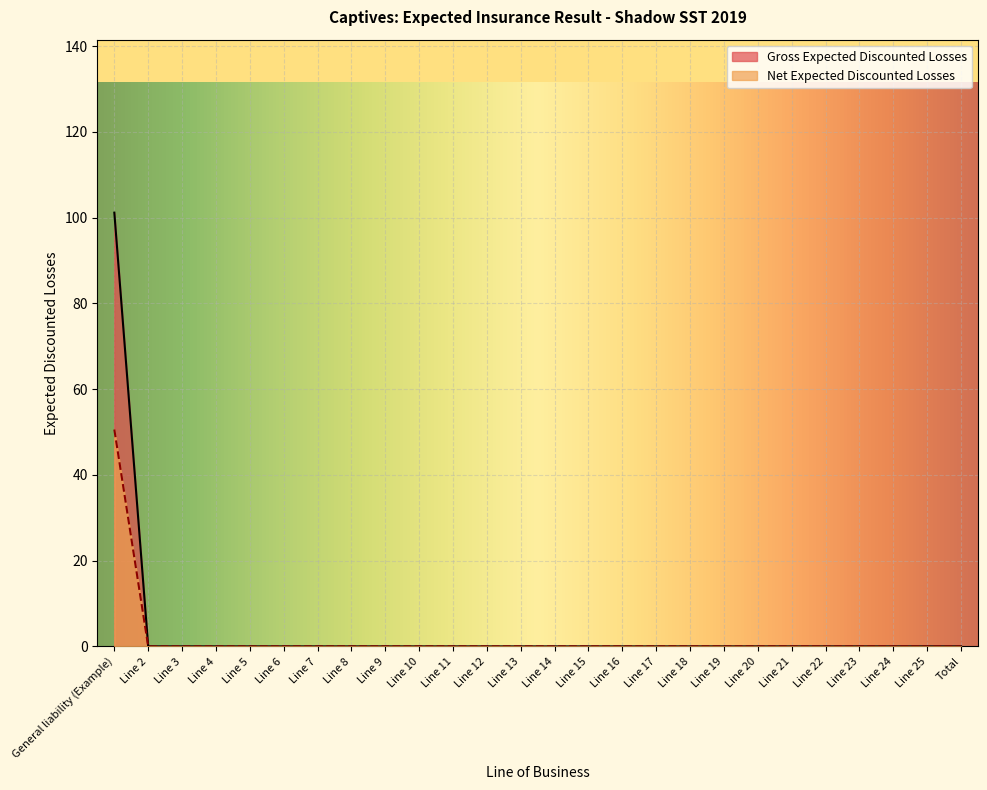

What is the label of the 25th point from the left?

Line 25